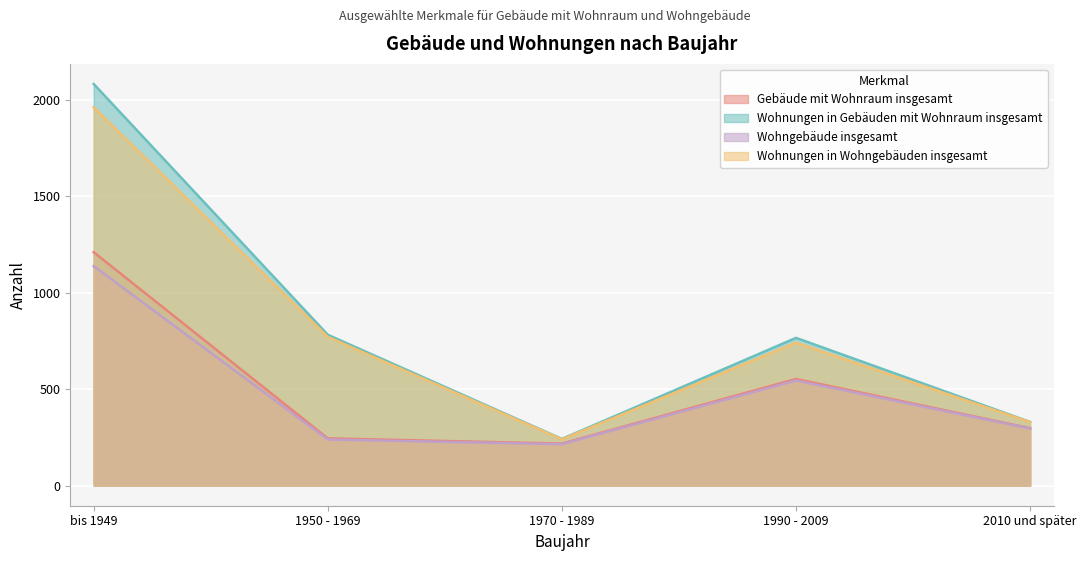

Rank the categories by Gebäude mit Wohnraum insgesamt value from highest to lowest.

bis 1949, 1990 - 2009, 2010 und später, 1950 - 1969, 1970 - 1989